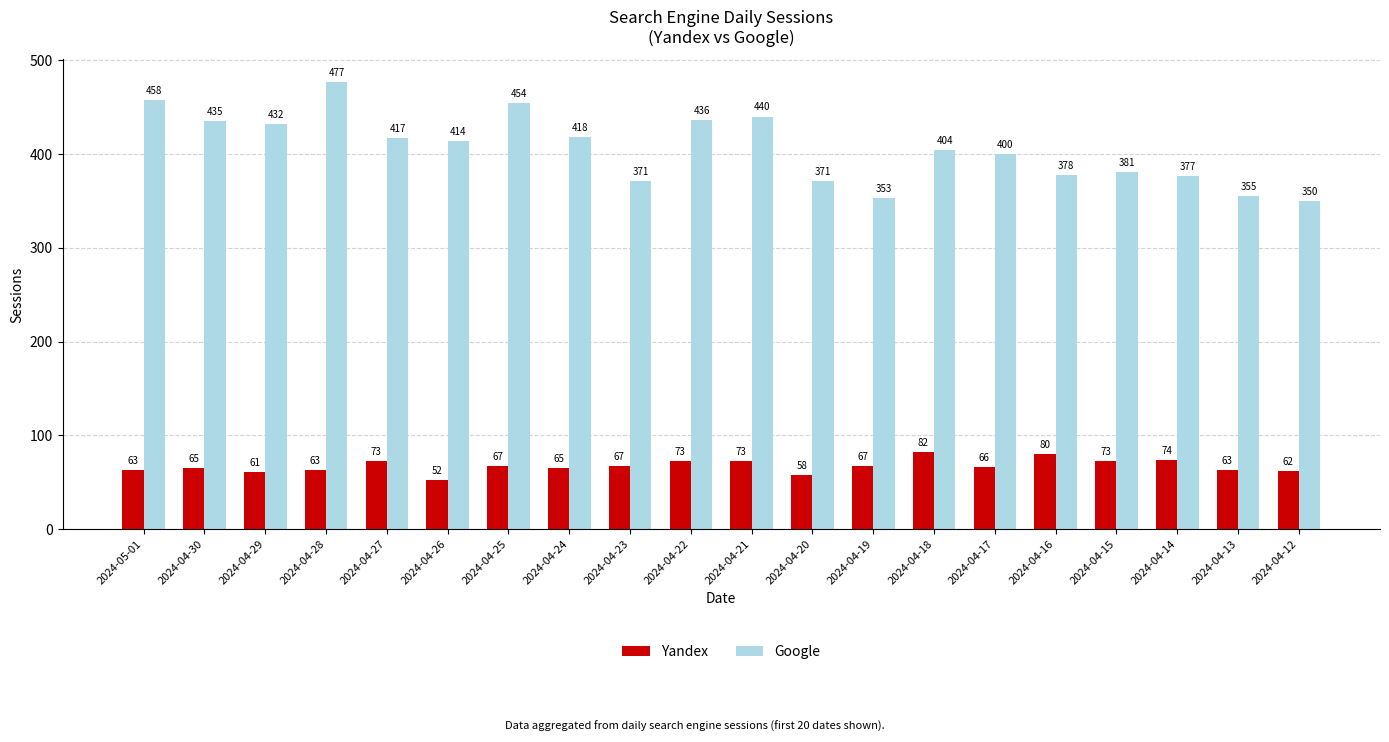

Which series has the largest total across all categories?

Google